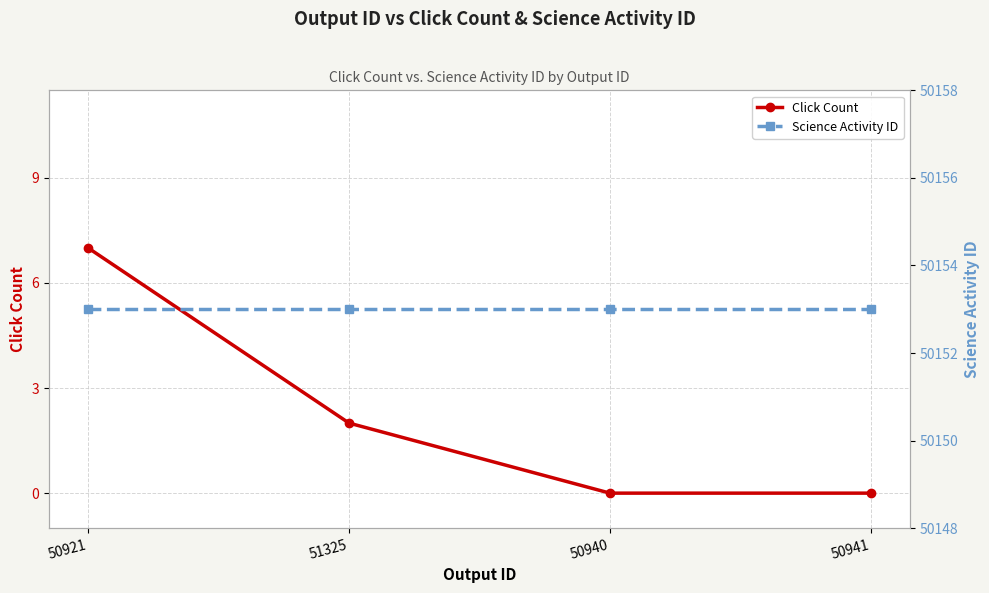

What is the maximum value for Science Activity ID?

50153